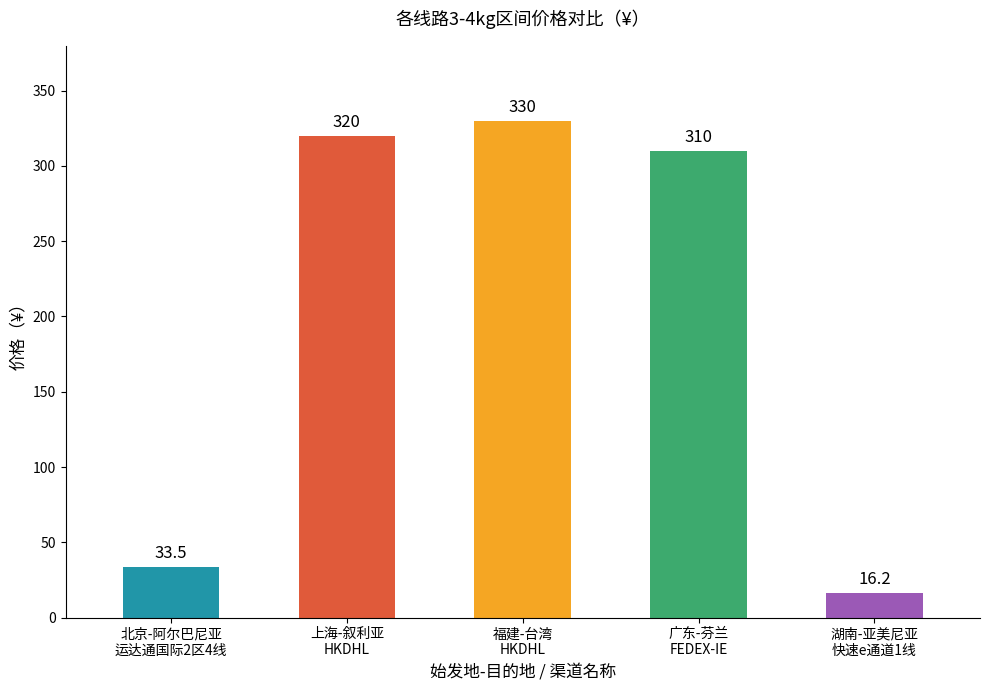

Are the bars horizontal?

No